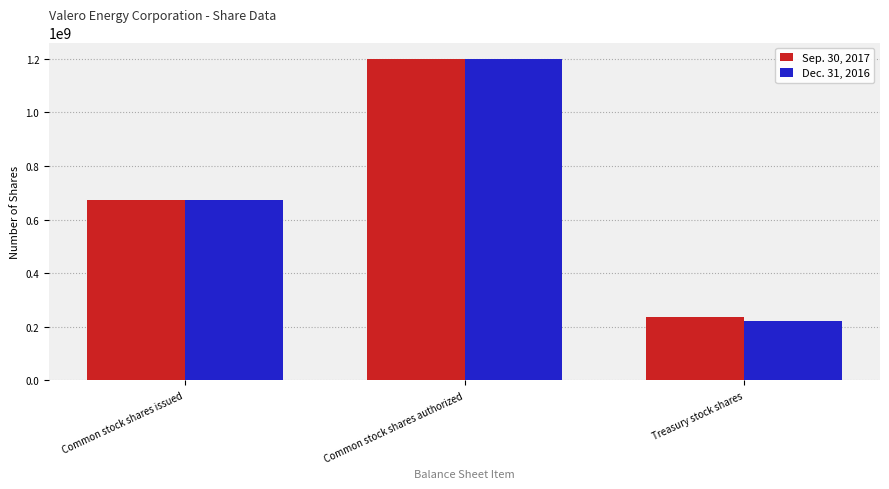

Which category has the highest value across all series?

Common stock shares authorized